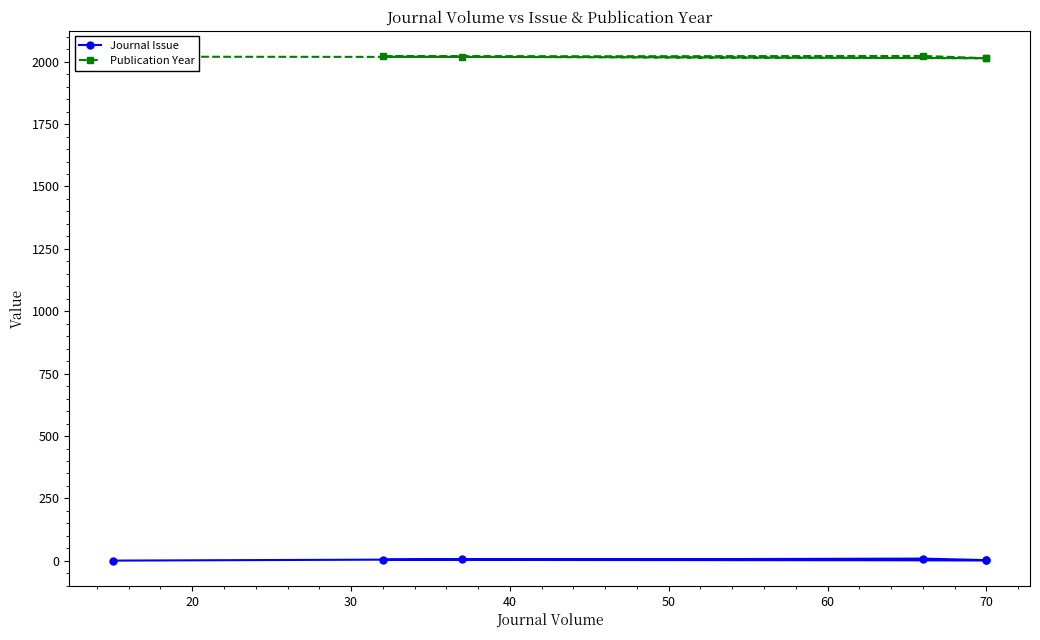

What is the value of the Journal Issue point at the 1st from the left?

1